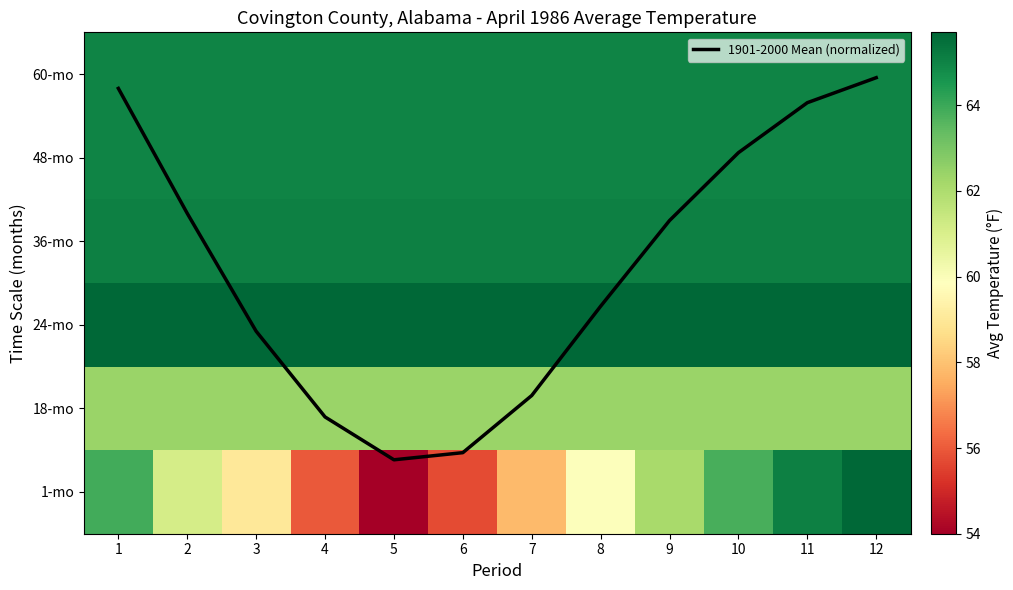

The 1901-2000 Mean (normalized) series shows 1.2 at 7. True or false?

True